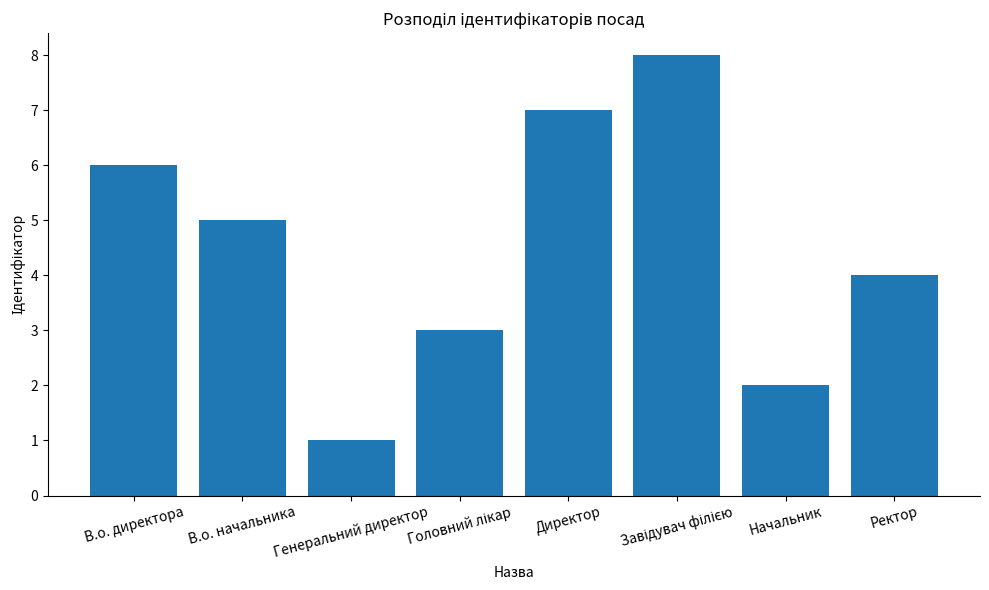

What is the difference between the values at Директор and Ректор?

3